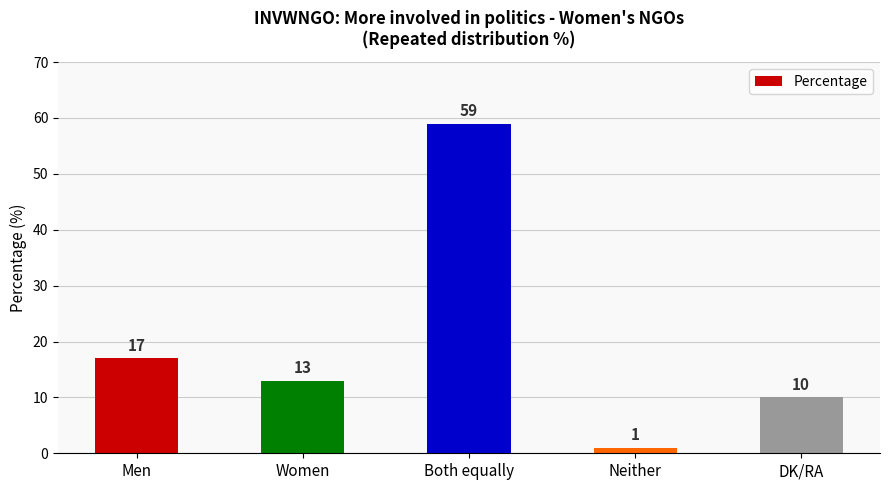

What is the greatest value displayed?

59